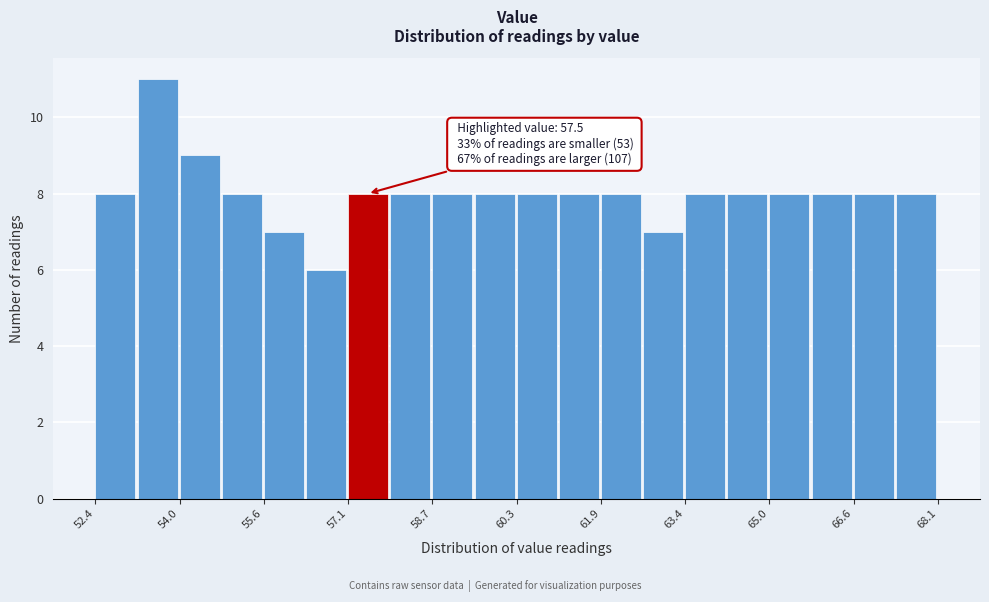

Read against the x-axis, roughly where is the centre of the tallest bar?

53.6